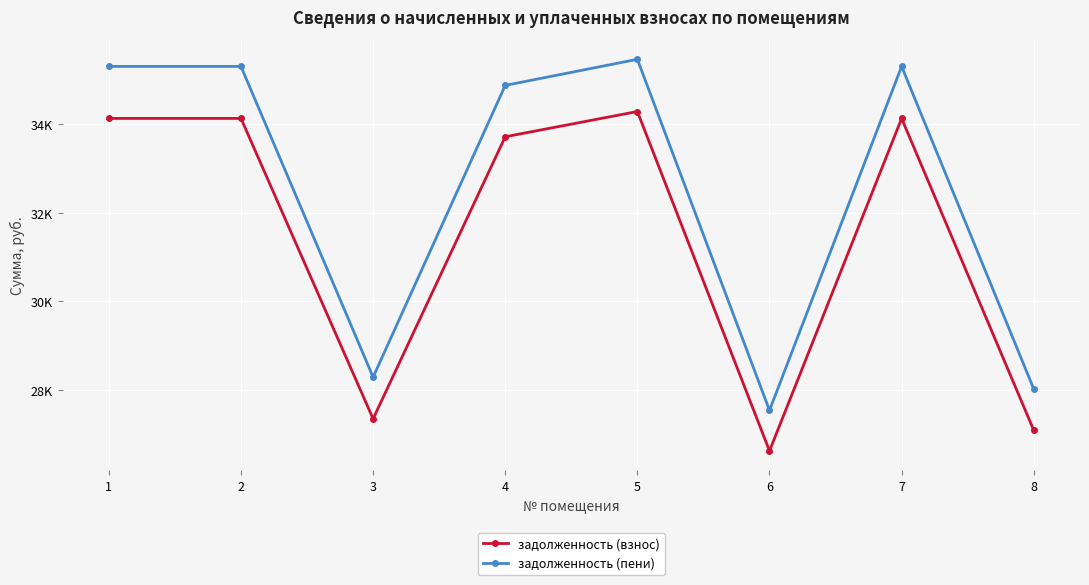

True or false: задолженность (пени) has a value of 8630.4 at 8.

False